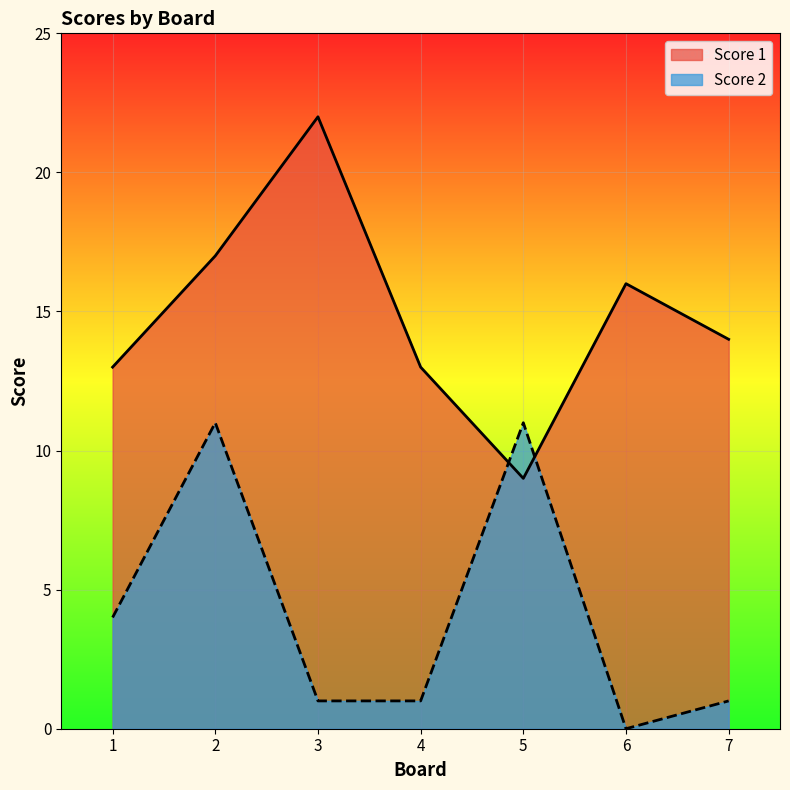

Which series has the largest range (max minus min)?

Score 1